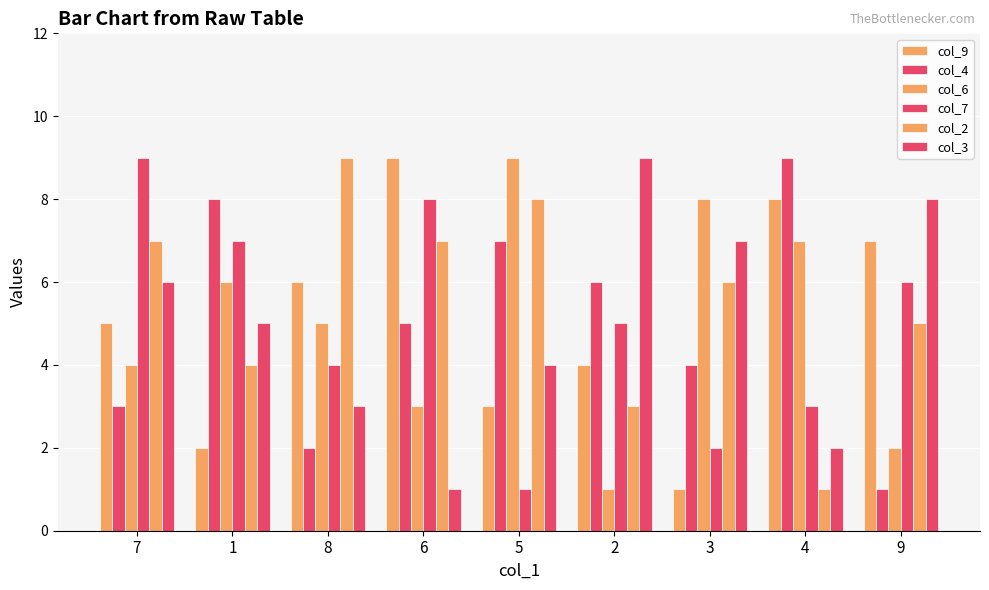

What is the label of the 5th bar from the left?

5